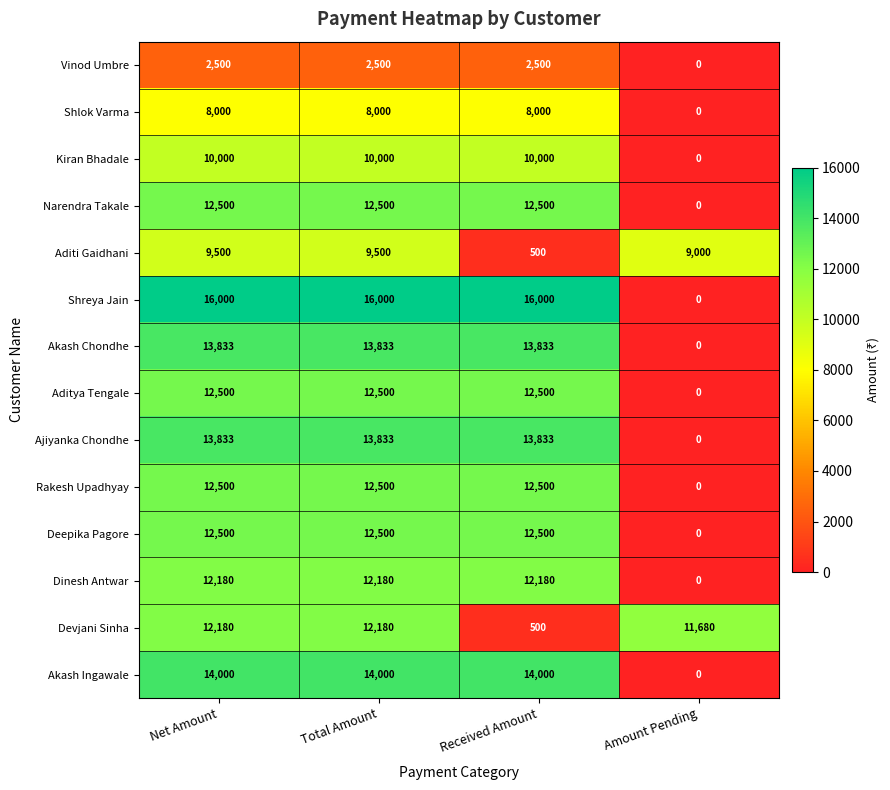

Between Net Amount and Amount Pending, which series saw the biggest shift?

Shreya Jain